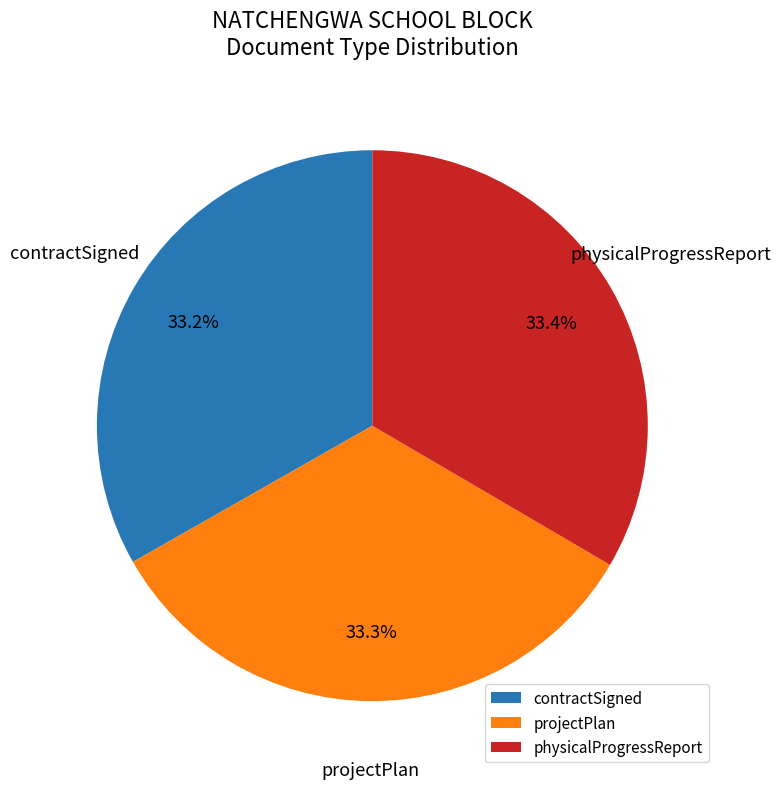

True or false: contractSigned accounts for 39% of the total.

False